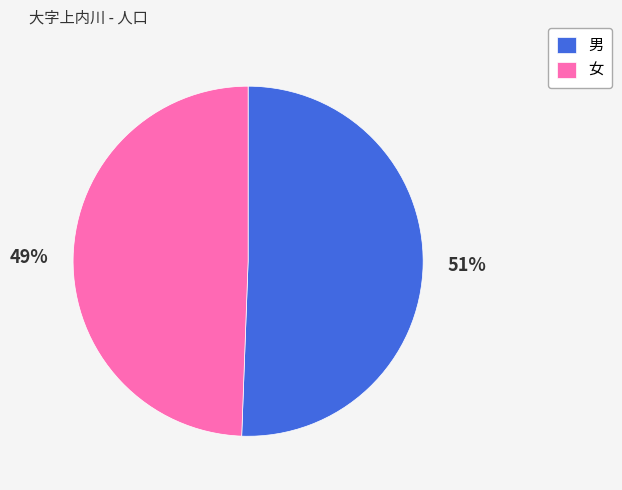

Is it true that 男 is 51% of the pie?

True